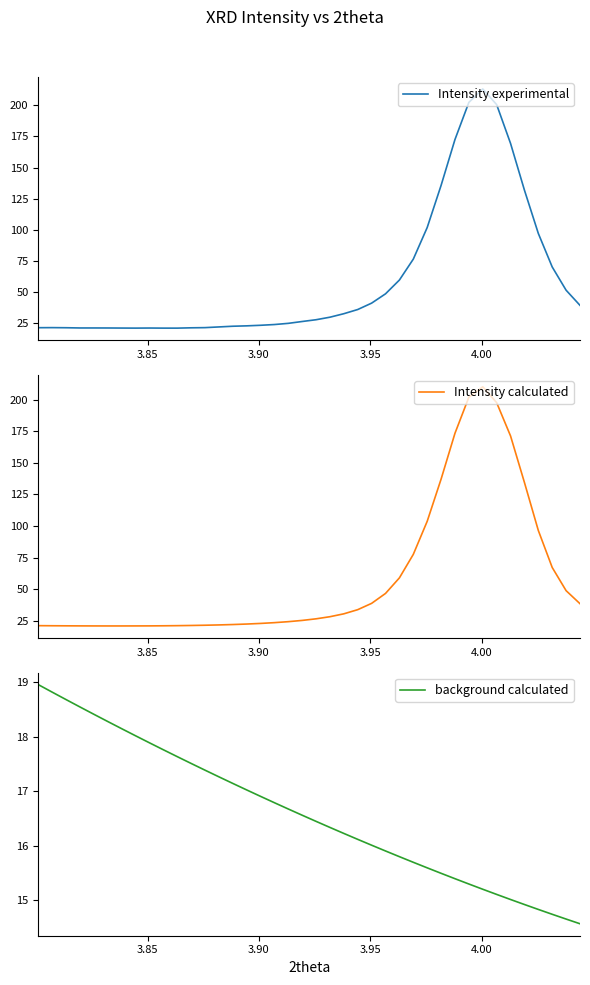

What is the highest value of the background calculated series?

19.0